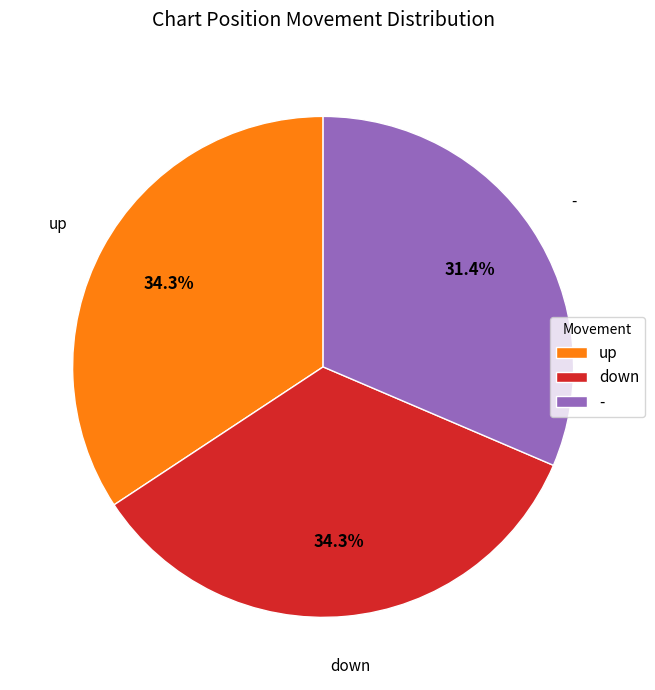

The up slice represents 22% of the pie. True or false?

False